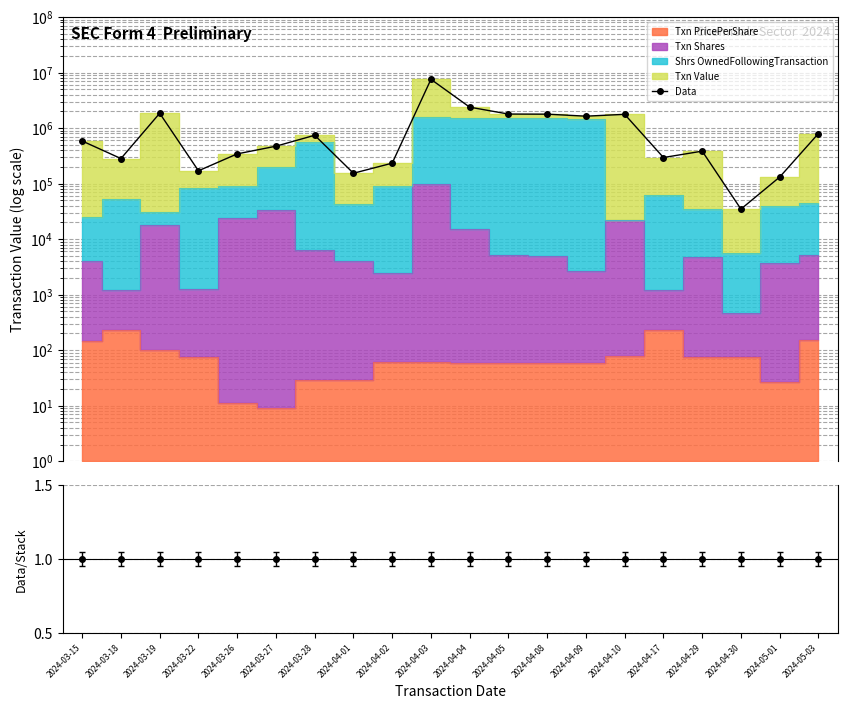

What is the value of the 20th point from the left?

798800.2